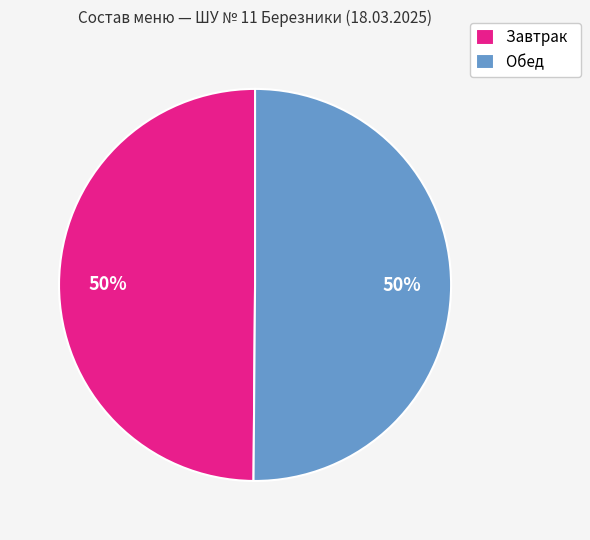

Is it true that Завтрак is 50% of the pie?

True